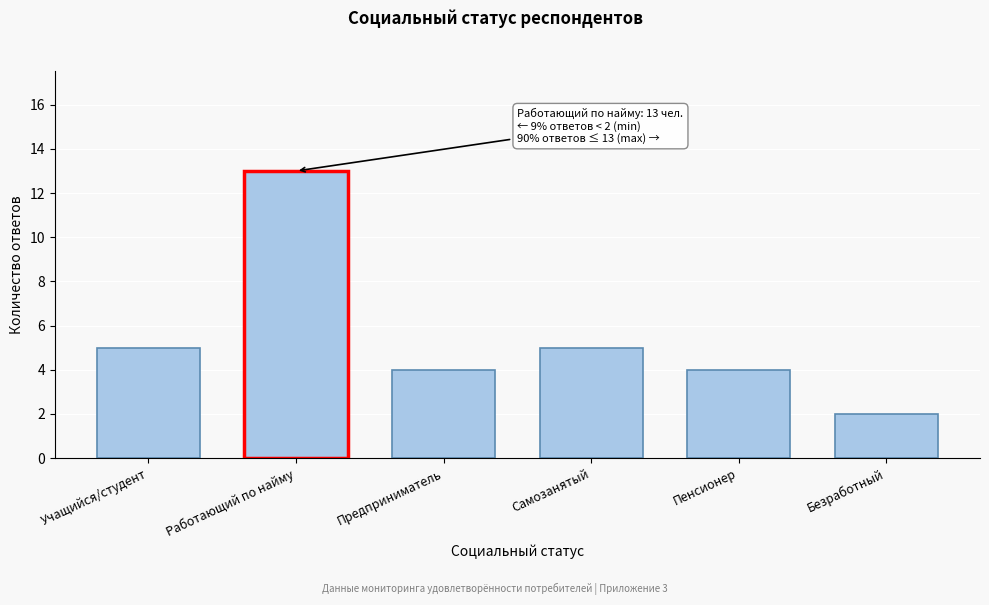

Reading right to left, what are all the values shown in this chart?

Безработный=2	Пенсионер=4	Самозанятый=5	Предприниматель=4	Работающий по найму=13	Учащийся/студент=5